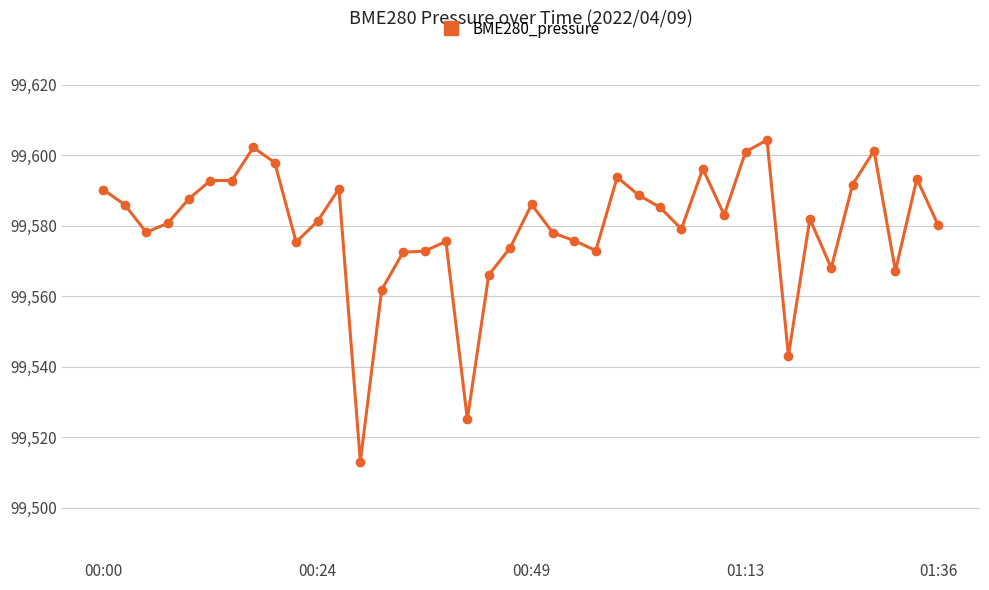

True or false: the data has more than 1 interior local peaks.

True